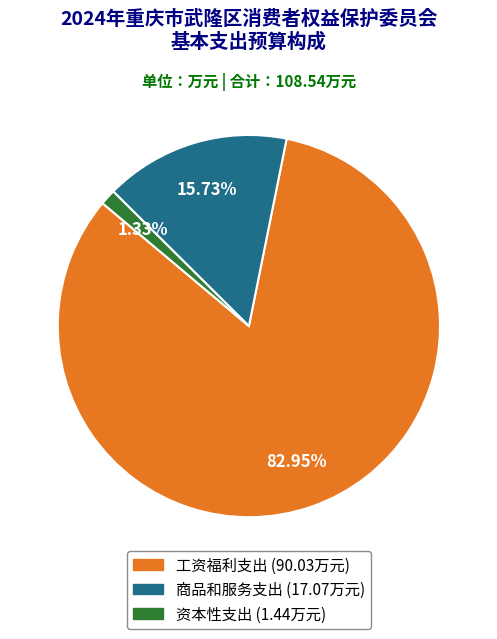

To the nearest percent, what is the difference between the largest and smallest slice percentages?

82%